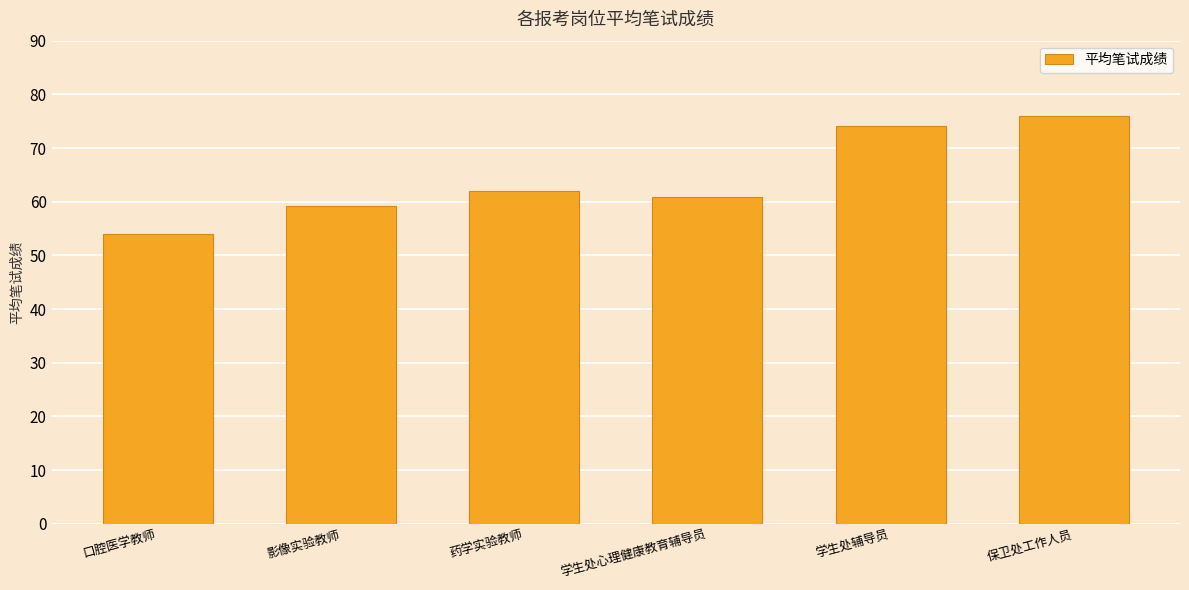

What is the difference between the second highest and second lowest values?

15.0